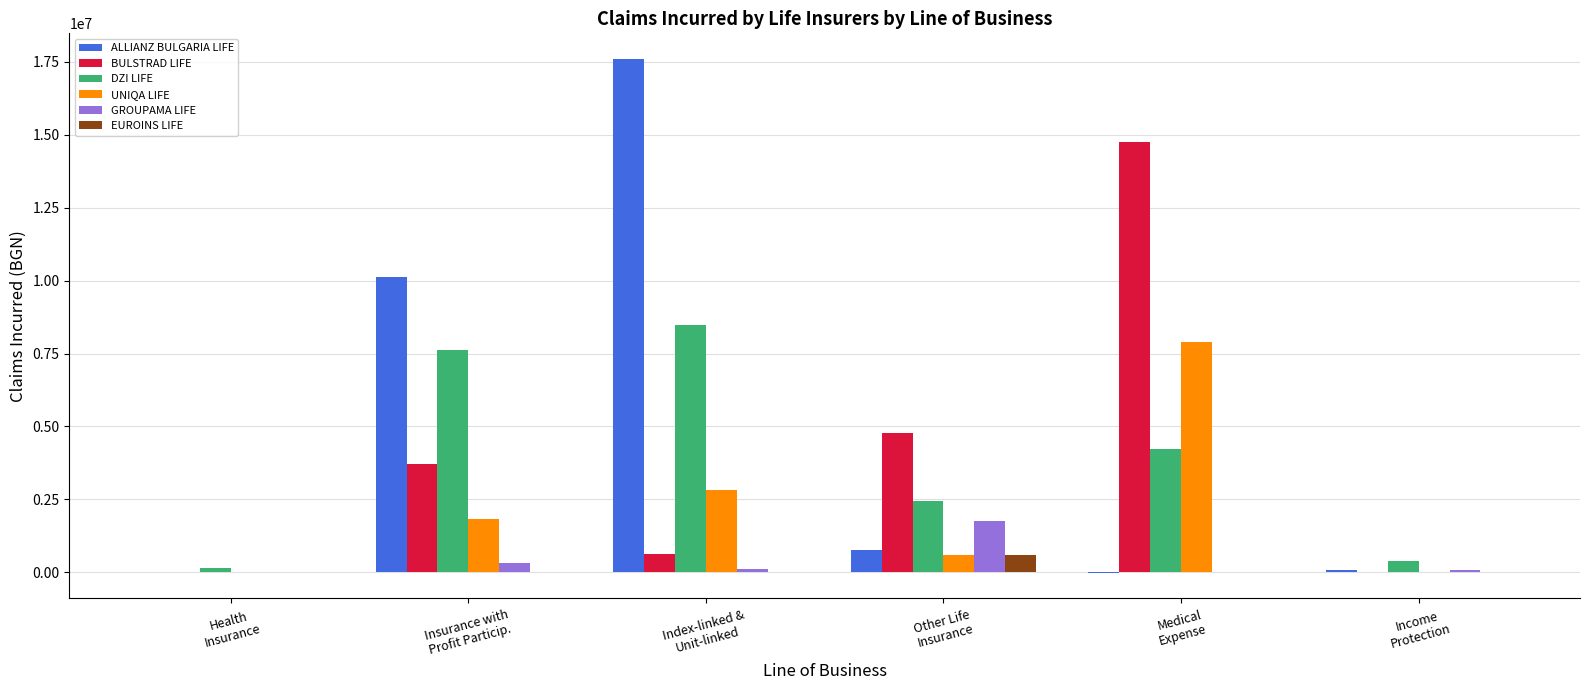

Between Health
Insurance and Medical
Expense, which series saw the biggest shift?

BULSTRAD LIFE